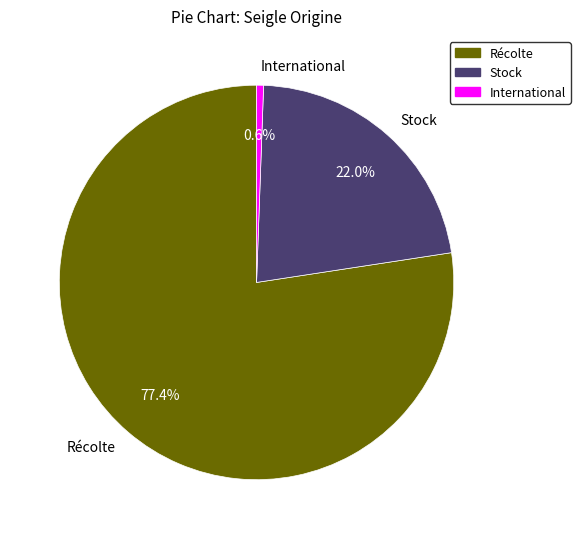

The Récolte slice represents 77% of the pie. True or false?

True